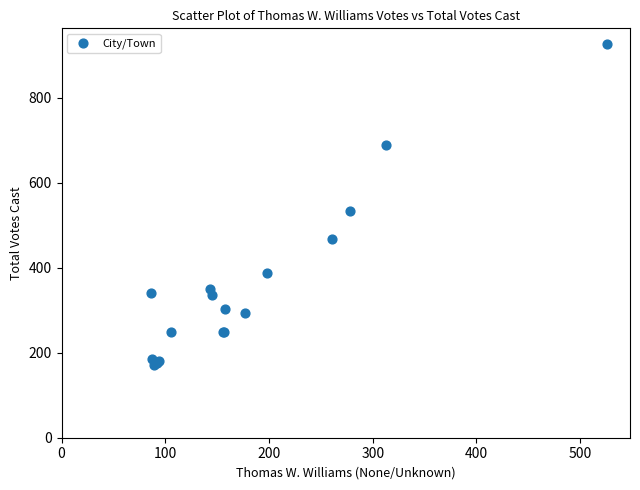

What Y value in the scatter plot is closest to 549?

533